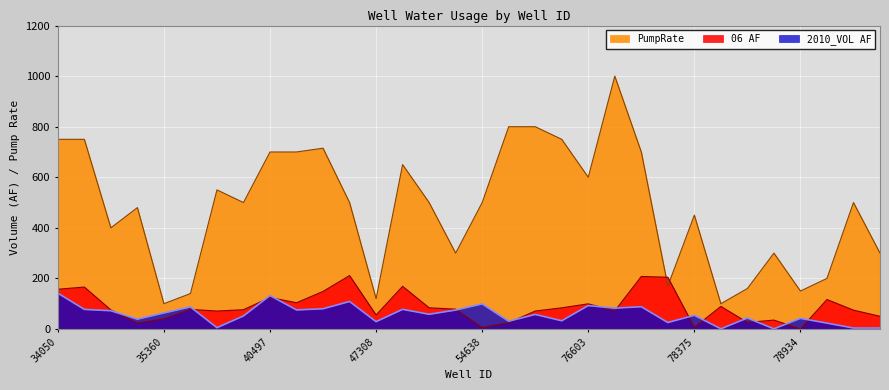

Is the value of 2010_VOL AF at 76576 greater than the value of PumpRate at 76167?

No